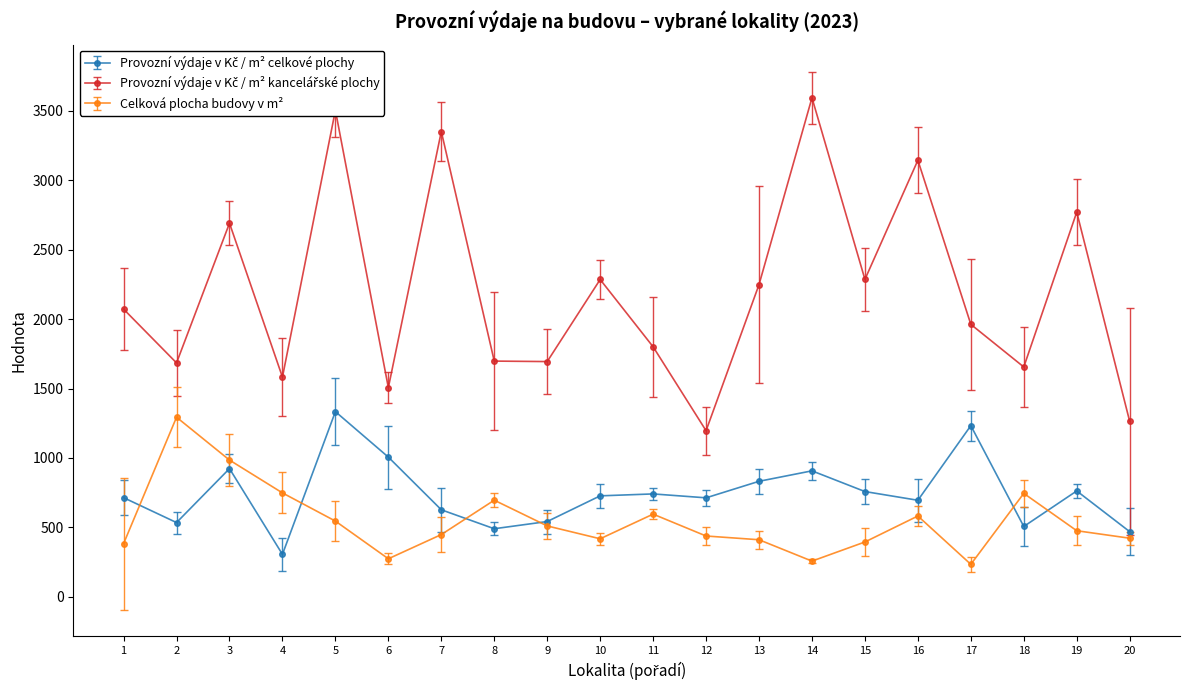

What is the value of the Celková plocha budovy v m² point at the 1st from the left?

383.0